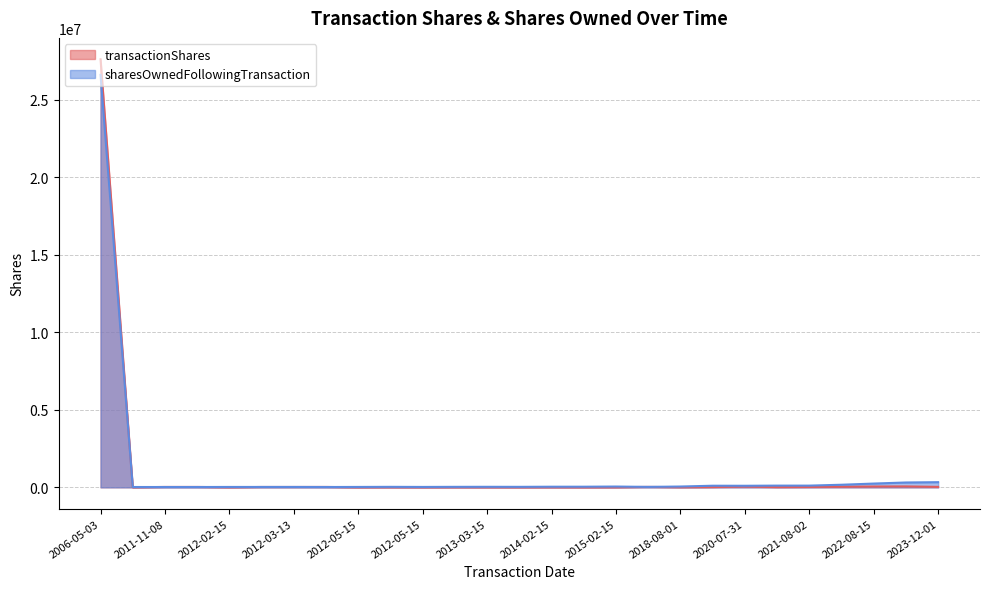

True or false: transactionShares has a value of 9657 at 2013-02-15.

False